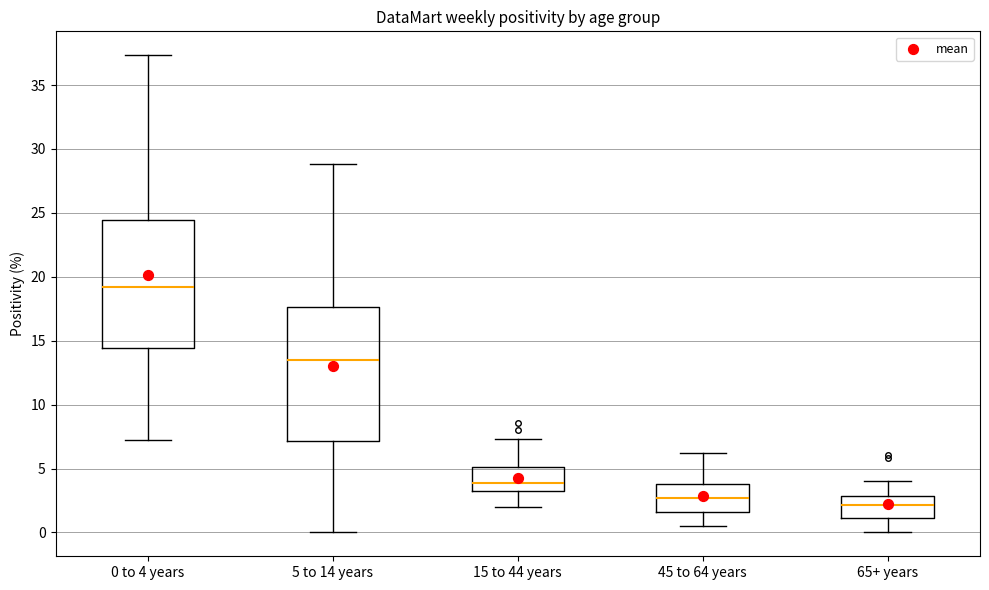

Reading left to right, transcribe this box plot: for each box, give where its median line is, the range the box spans, and where its two whiskers end, as read against the y-axis. The values are not printed on the chart, so give them approximately, as read against the axis.

0 to 4 years: median 19.0, box 14.5 to 24.5, whiskers 7.0 to 37.5
5 to 14 years: median 13.5, box 7.0 to 17.5, whiskers 0.0 to 29.0
15 to 44 years: median 4.0, box 3.0 to 5.0, whiskers 2.0 to 7.5
45 to 64 years: median 2.5, box 1.5 to 4.0, whiskers 0.5 to 6.5
65+ years: median 2.0, box 1.0 to 3.0, whiskers 0.0 to 4.0